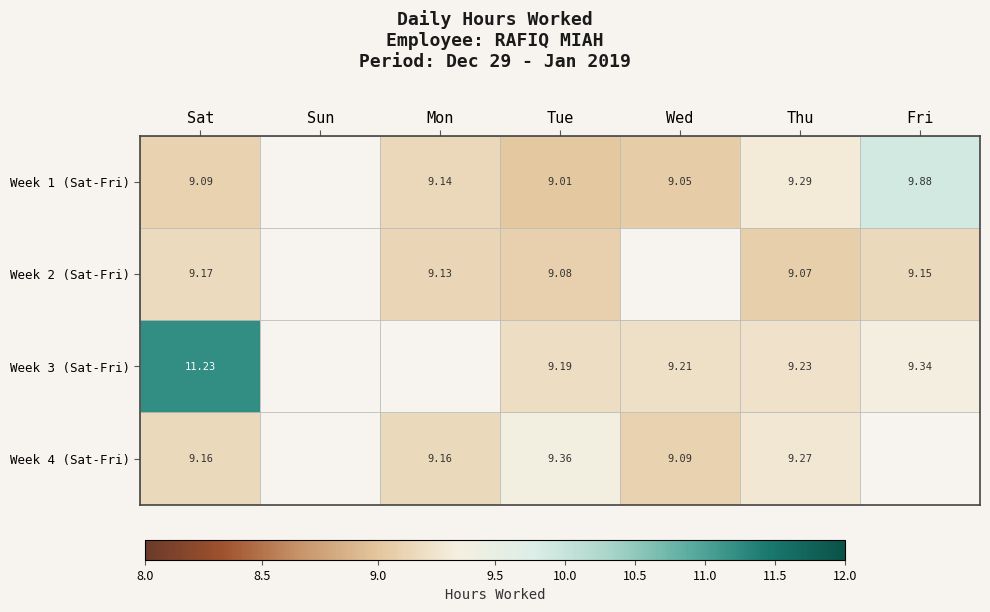

Is the value of Week 2 (Sat-Fri) at Thu greater than the value of Week 3 (Sat-Fri) at Wed?

No